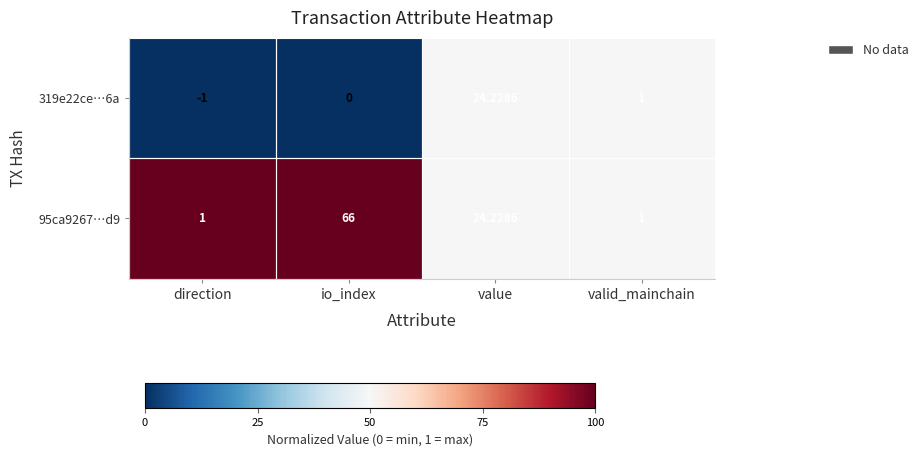

How many categories are shown in the chart?

4